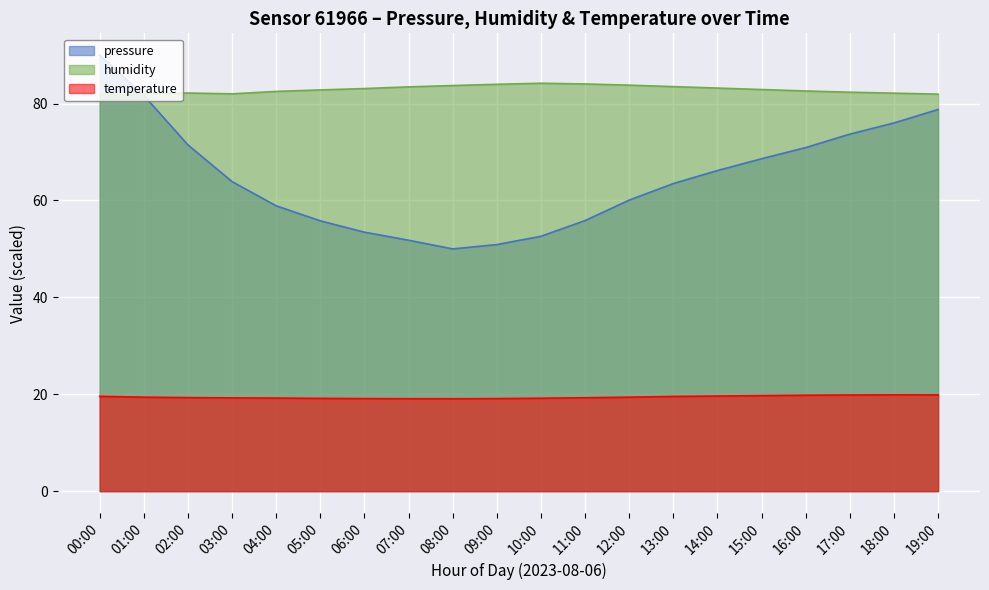

Count the number of data series in this chart.

3